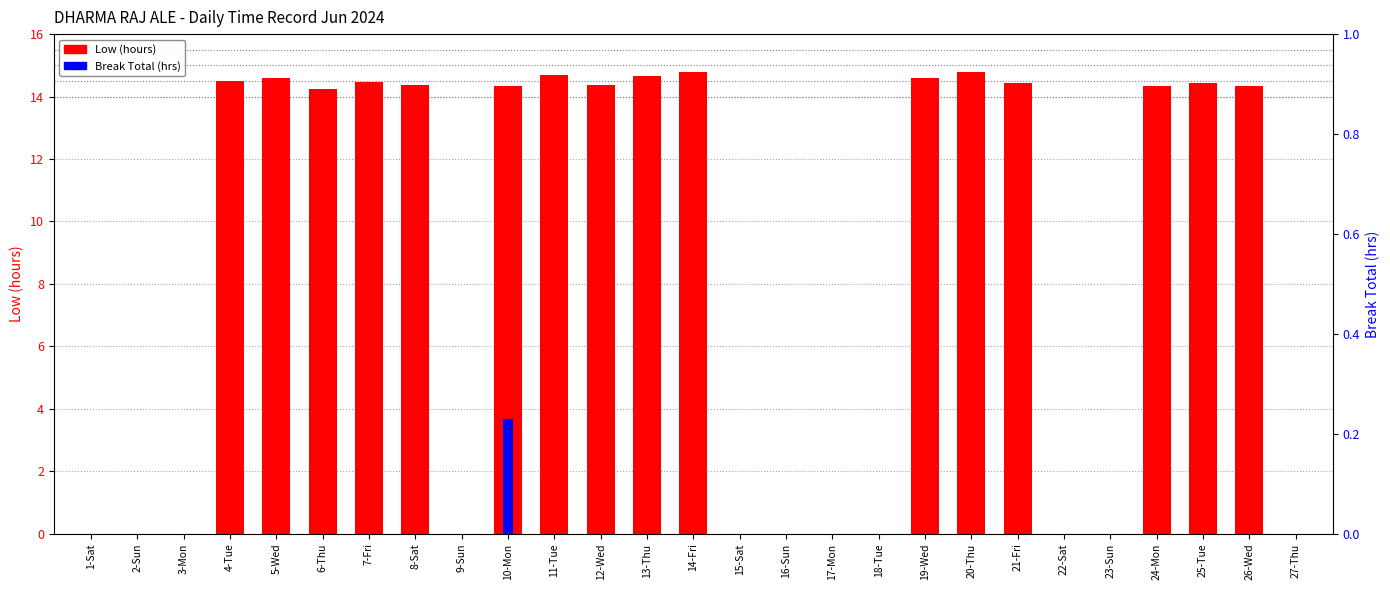

At which category is the sum across all series the highest?

14-Fri